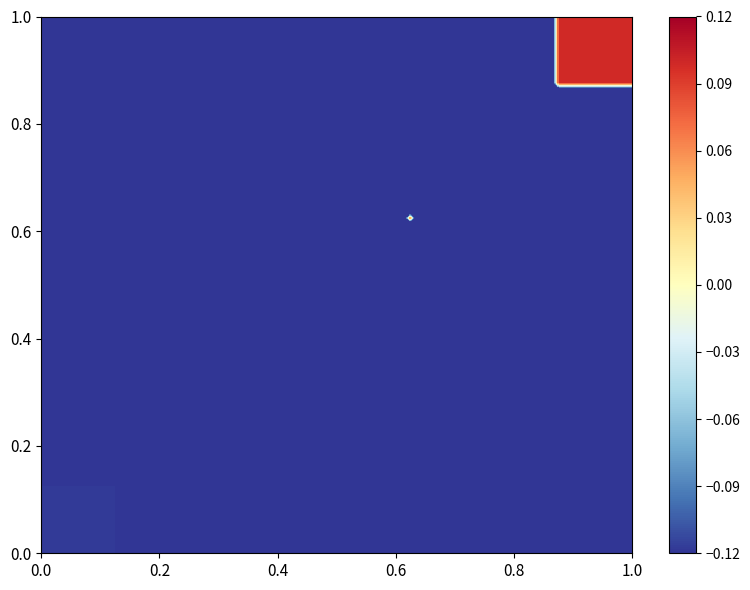

At how many categories does at least one series exceed -2?

4